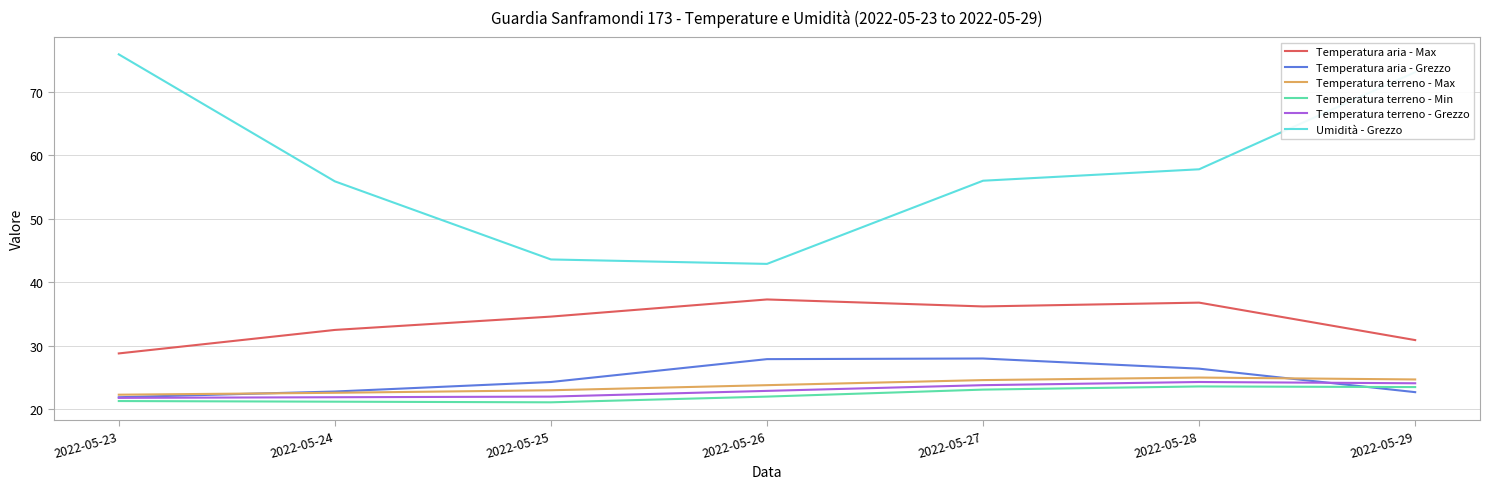

What is the average value of the Temperatura aria - Grezzo series?

24.9